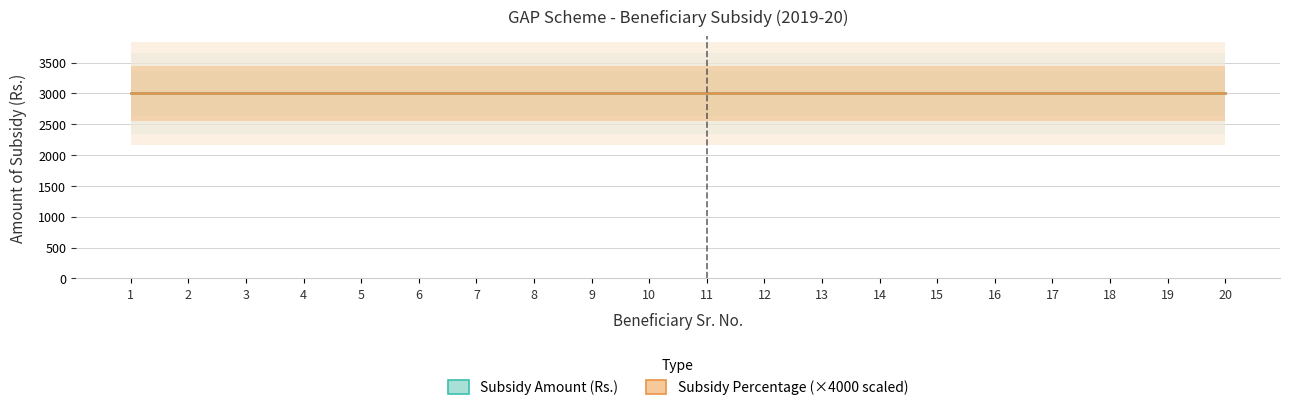

Which label corresponds to the largest value in the chart?

1